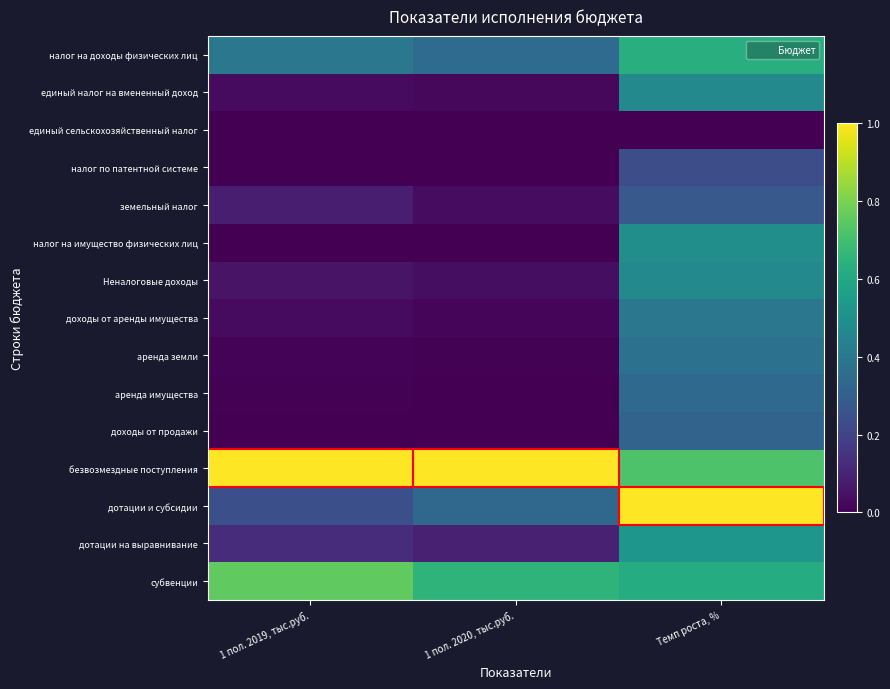

Which has a higher value, 1 пол. 2020, тыс.руб. or Темп роста, %?

Темп роста, %